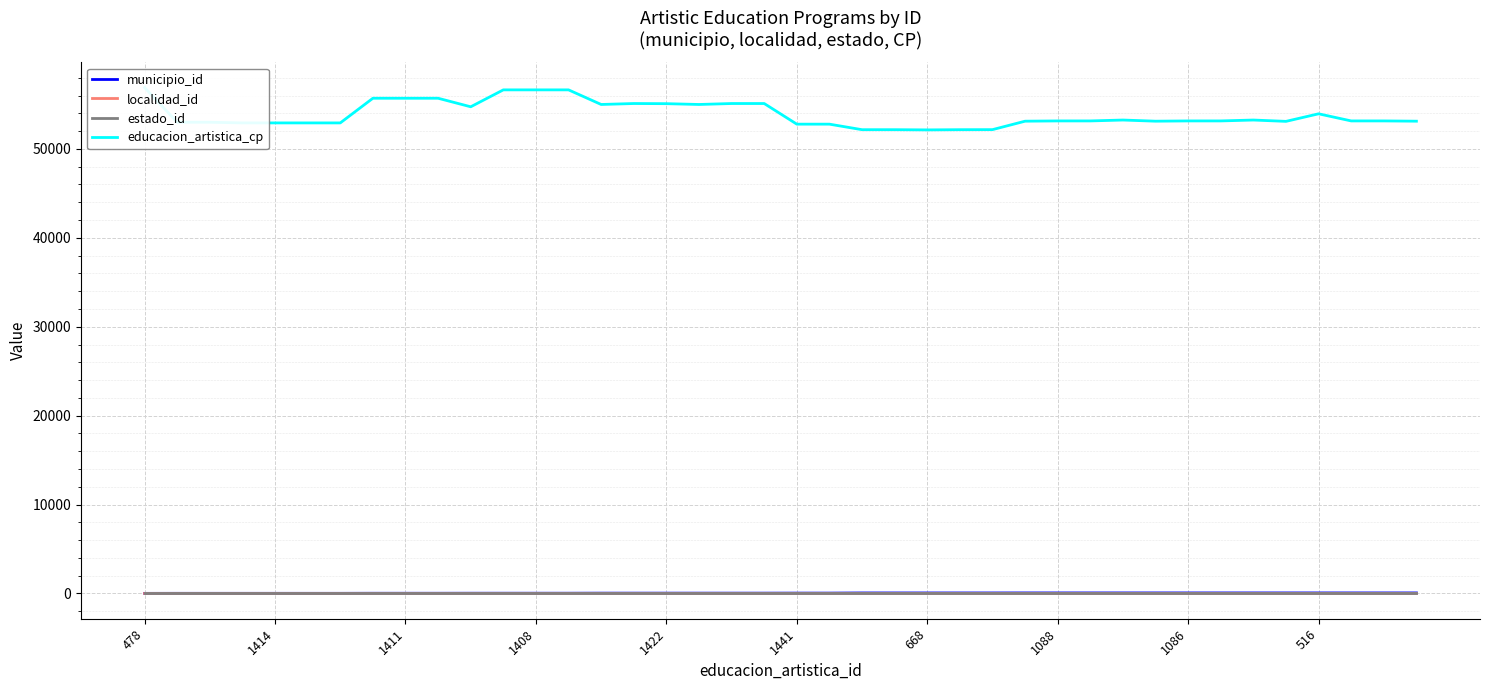

Is this an area chart (filled region under the line)?

No